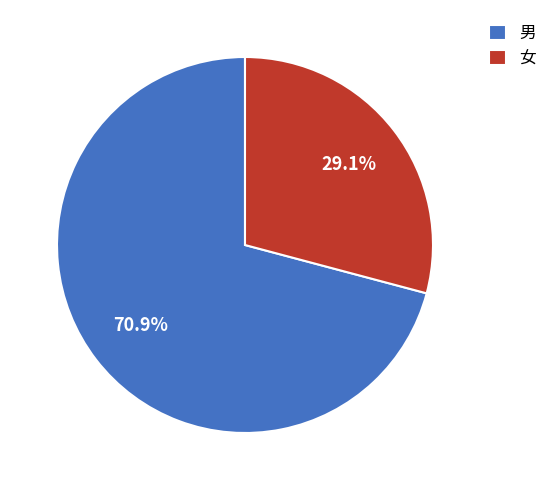

What percentage do 女 and 男 together represent?

100.0%